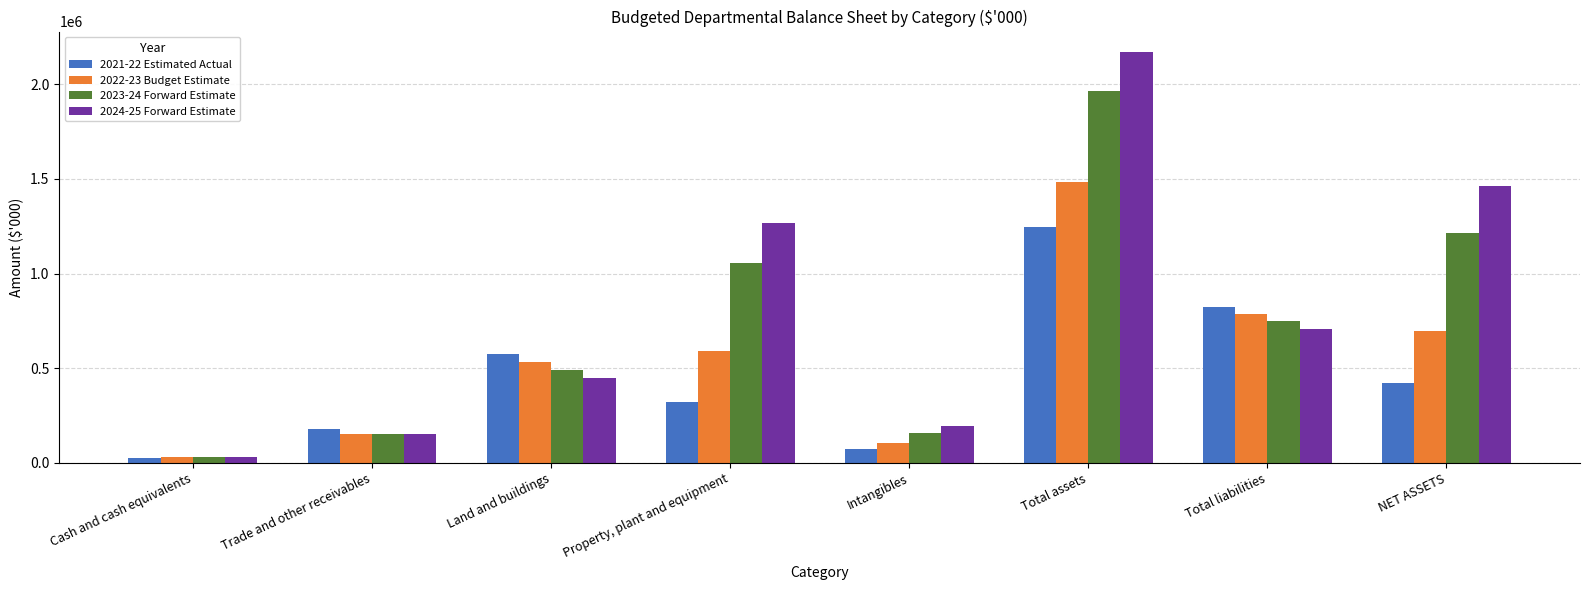

What is the difference between the highest and lowest values at Intangibles?

123151